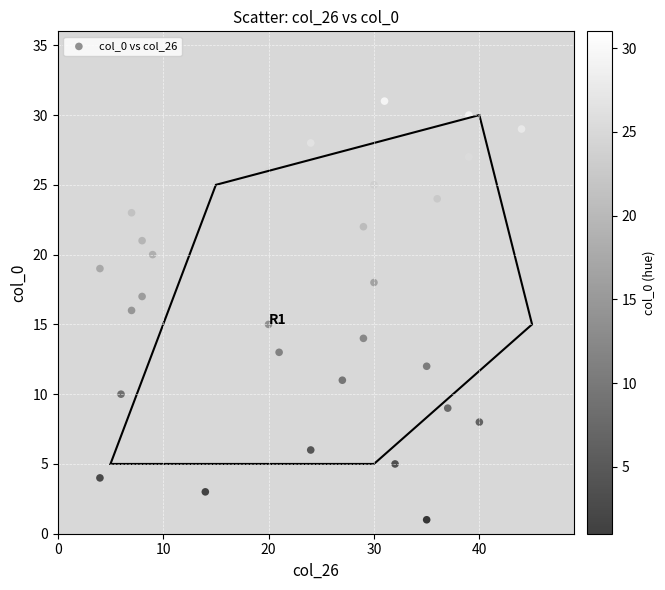

What is the range of Y values (max minus min)?

30